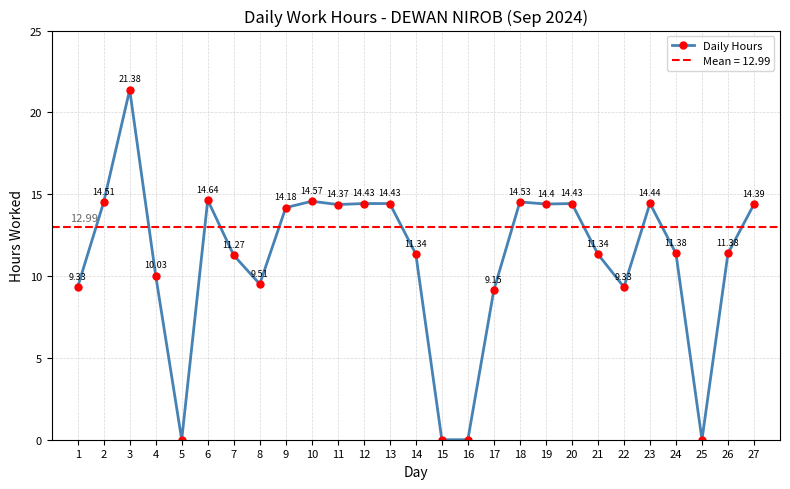

What is the value of the 22nd point from the left?

9.3